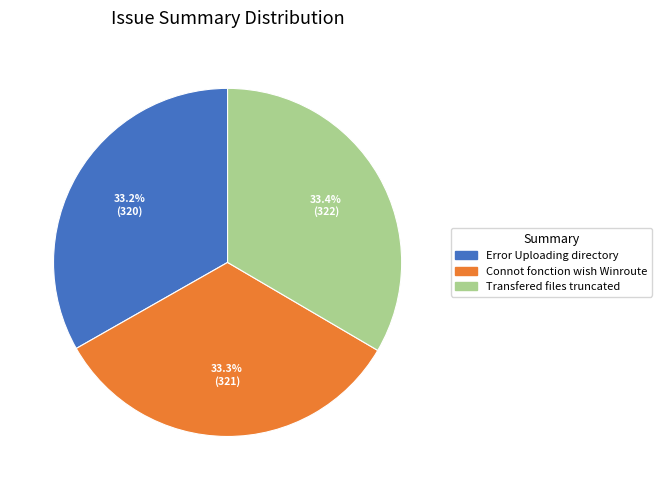

Is there any slice that represents more than half of the pie?

No